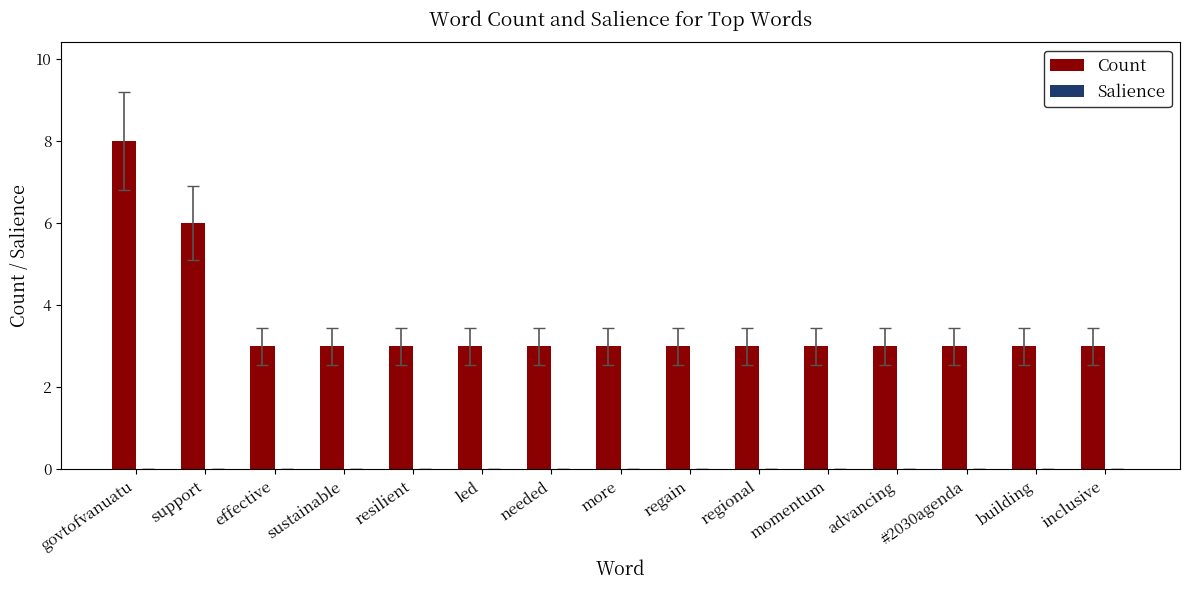

How many Count values are between 3 and 4?

13